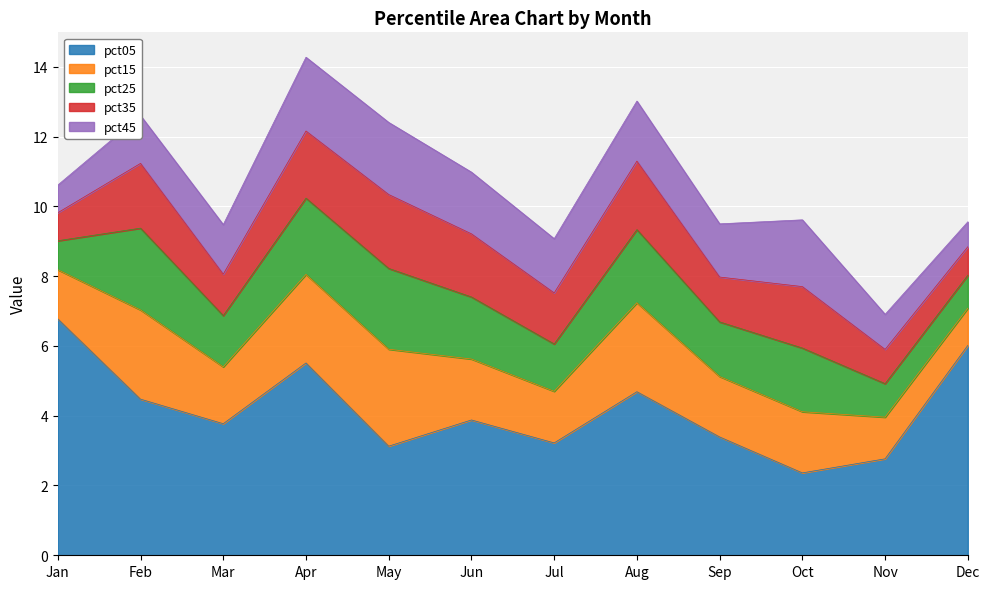

What is the sum of the pct35 values at Dec and Sep?

2.1